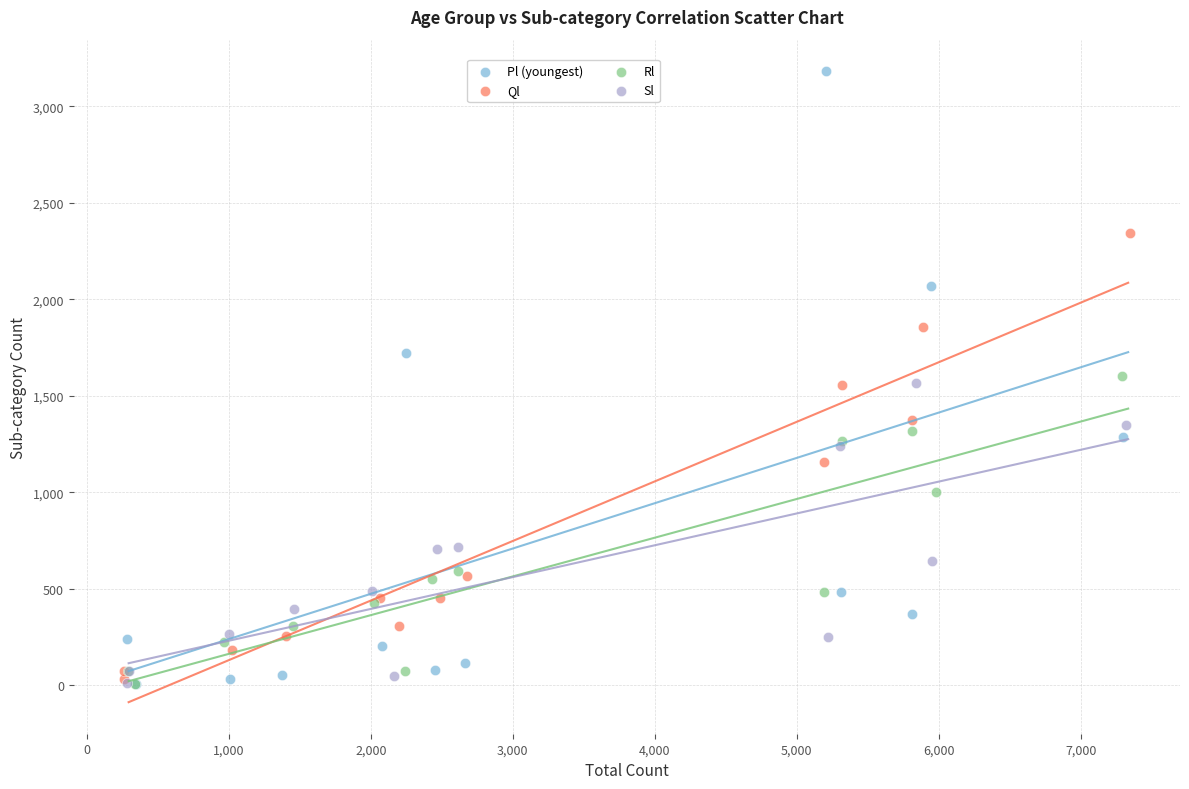

Which series has the largest Y range (max minus min)?

Pl (youngest)